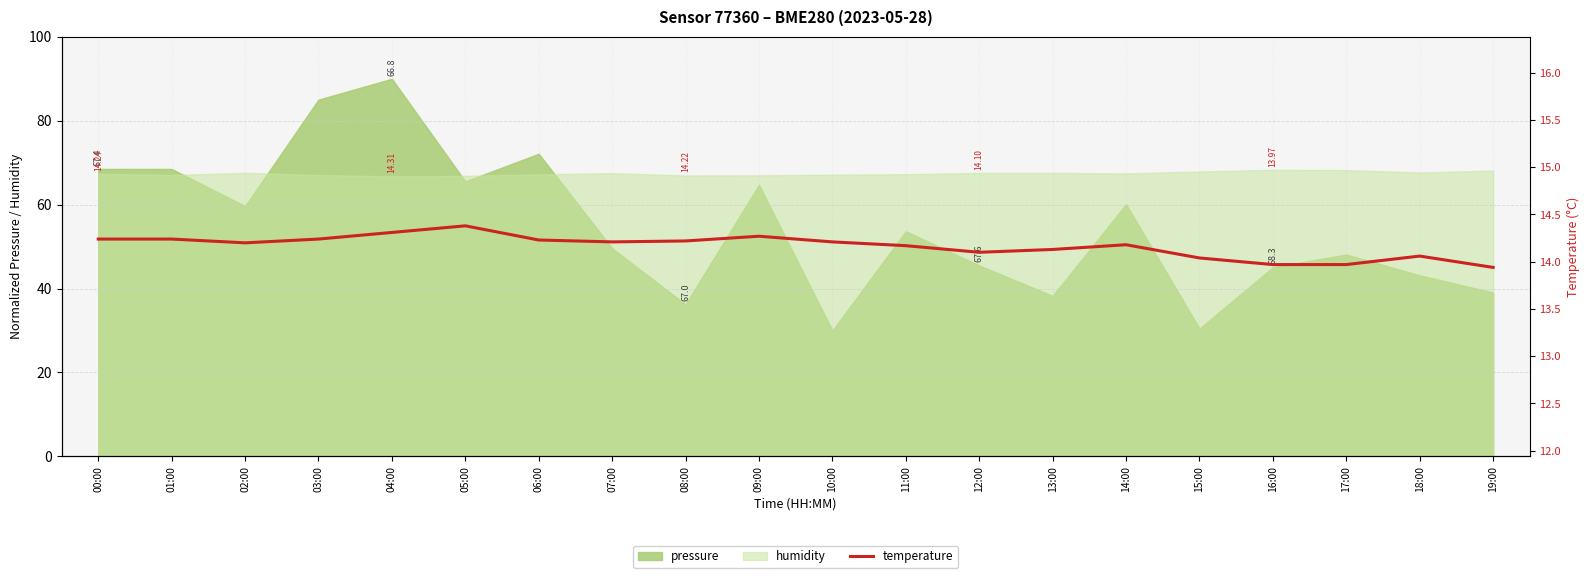

What is the difference between the second highest and second lowest values?

0.3